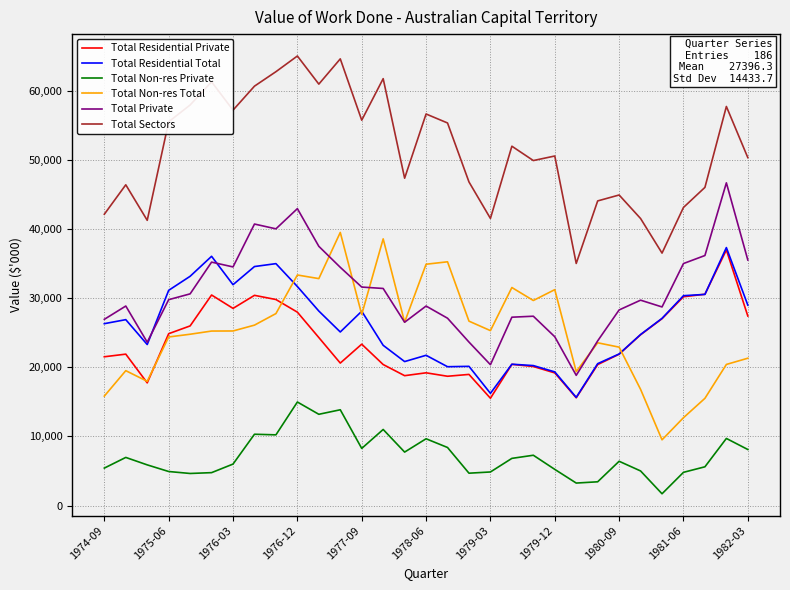

Which series has the largest total across all categories?

Total Sectors